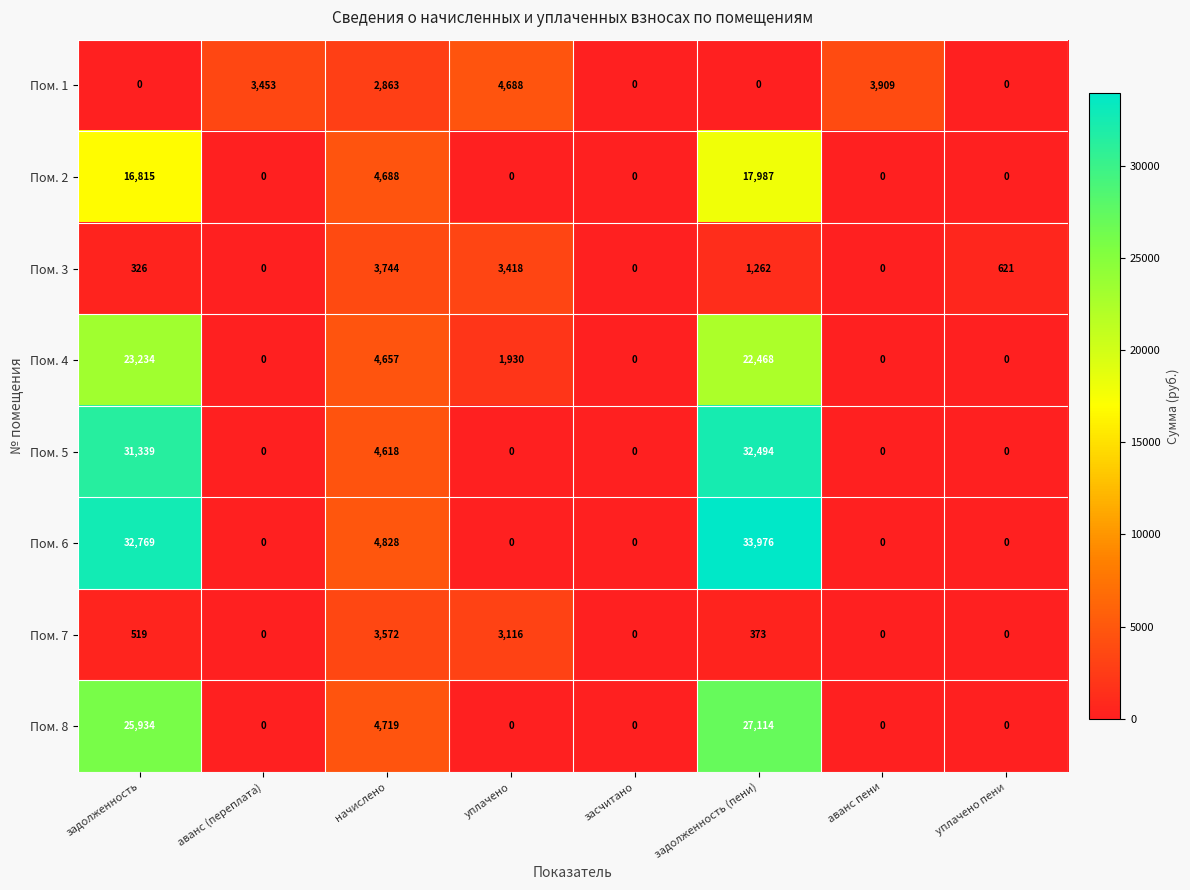

The Пом. 1 series shows 2417 at уплачено. True or false?

False